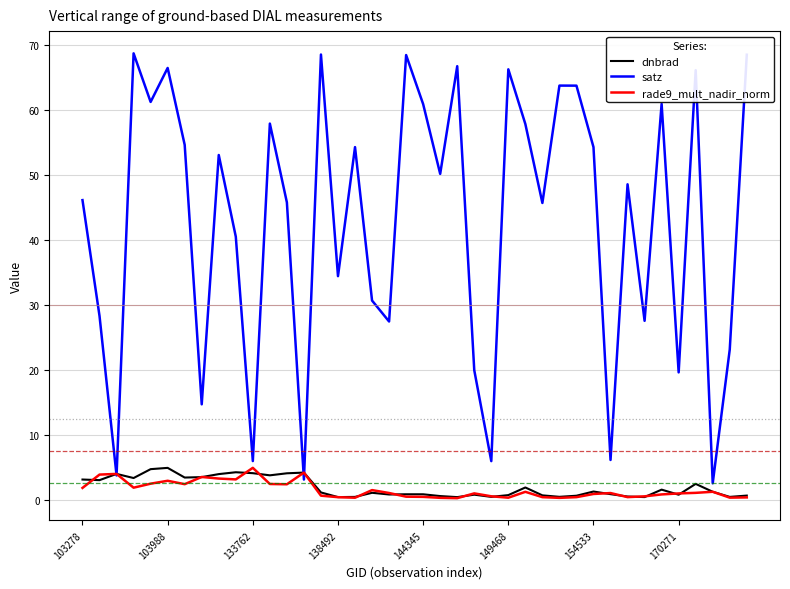

What is the maximum value for dnbrad?

4.9